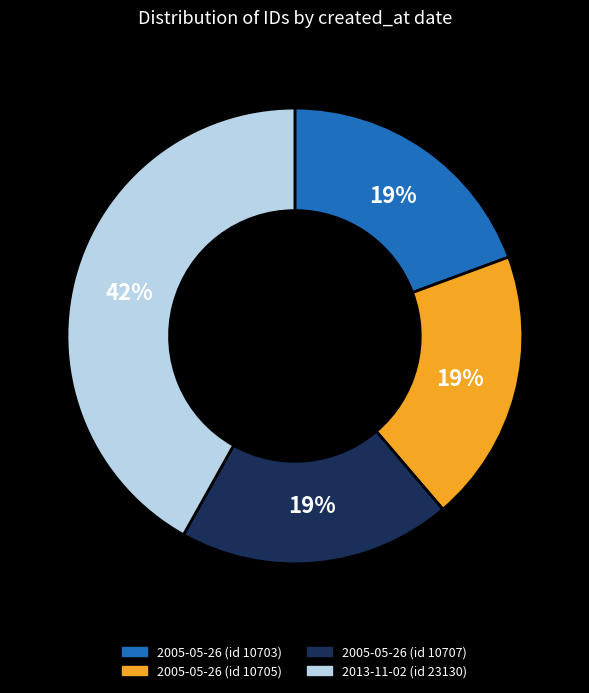

How many segments does this pie chart have?

4